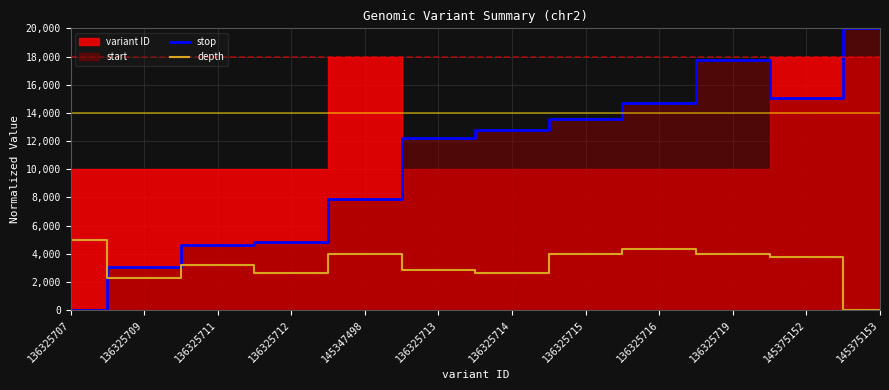

The depth series shows 3977.3 at 136325719. True or false?

True